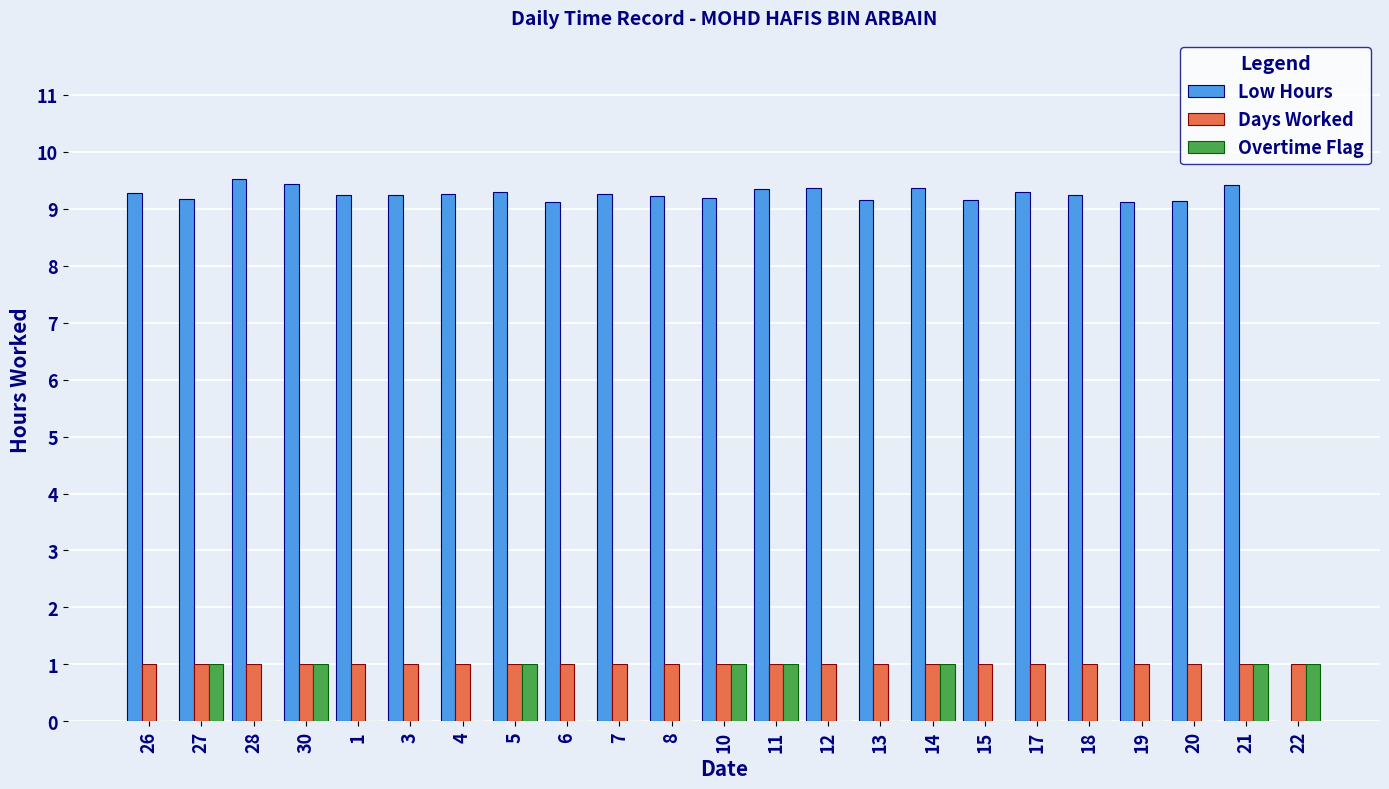

What is the sum of all Days Worked values?

23.0